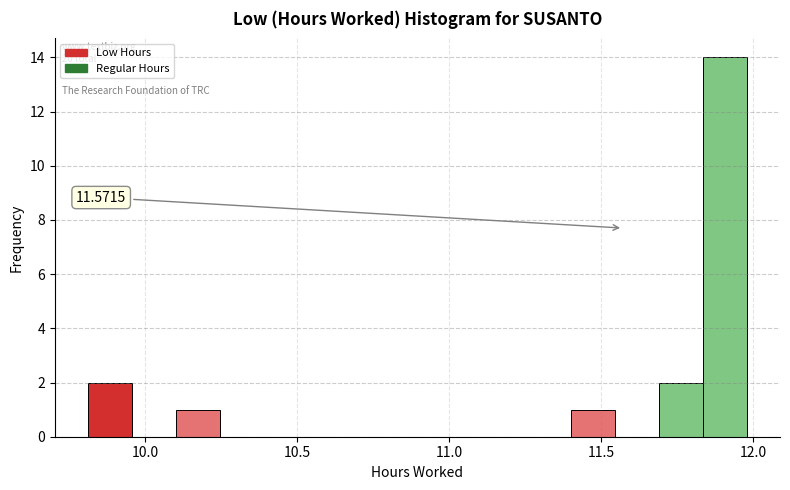

Read against the x-axis, roughly where is the centre of the tallest bar?

11.90